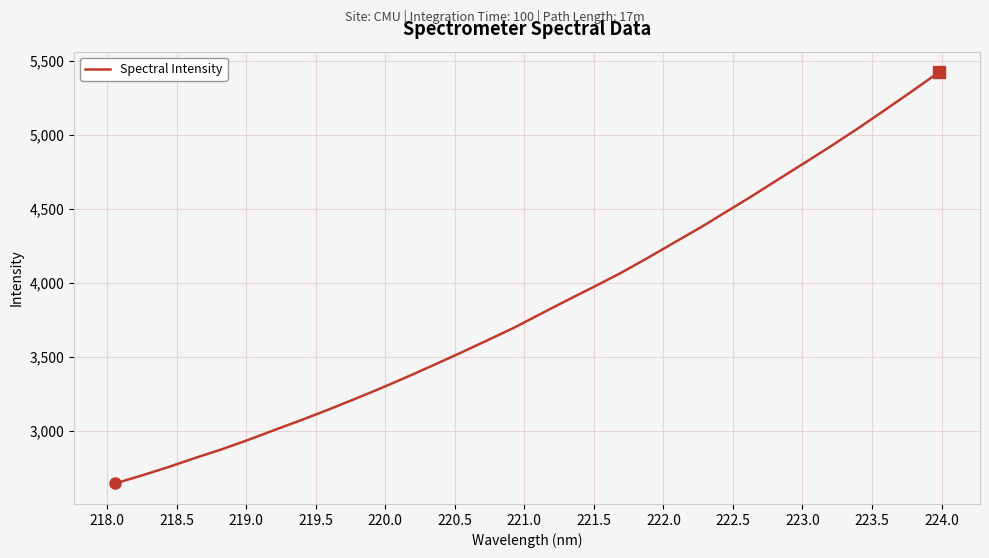

What is the difference between the maximum and minimum values?

2776.1